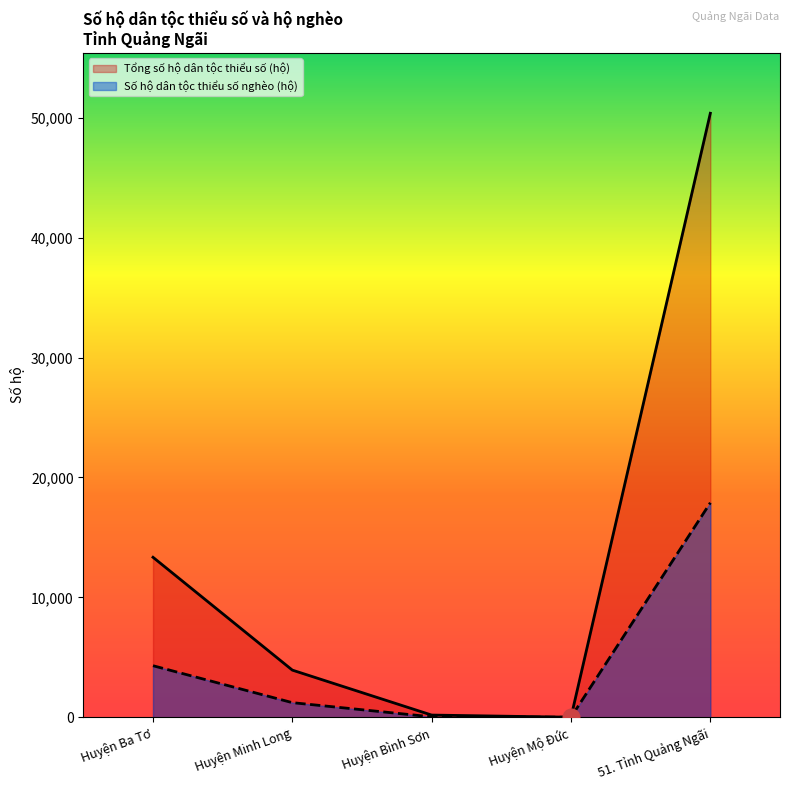

Where is the first local minimum for Số hộ dân tộc thiểu số nghèo (hộ)?

Huyện Mộ Đức